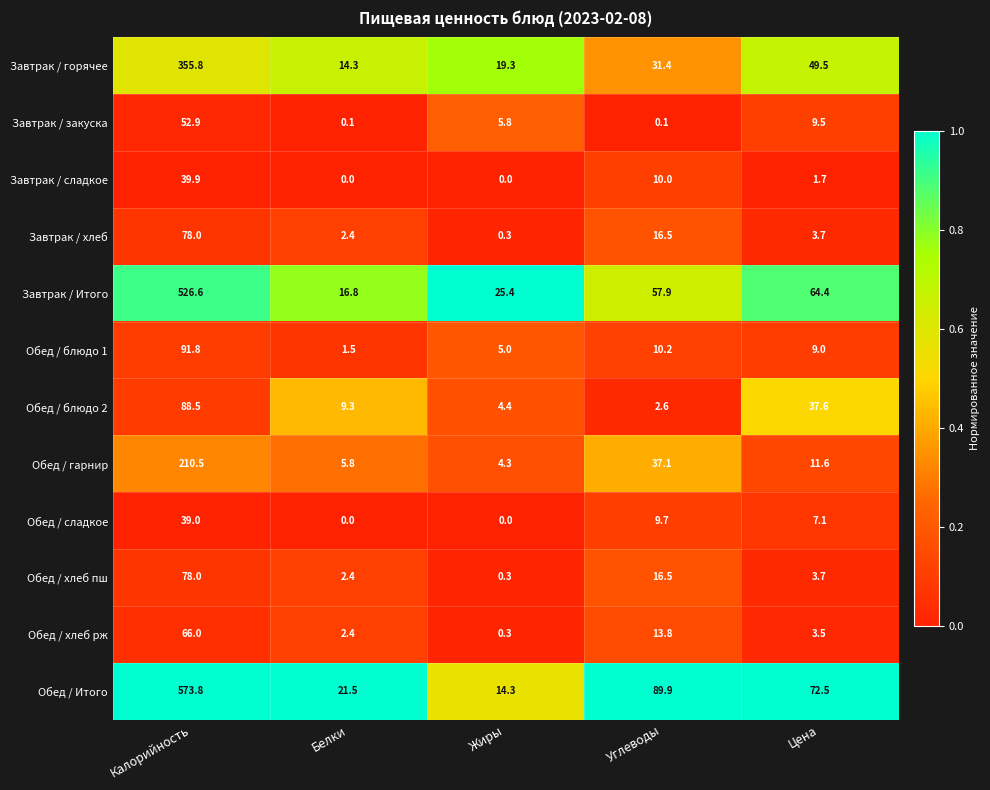

List the labels in order of Завтрак / хлеб value, largest first.

Калорийность, Углеводы, Цена, Белки, Жиры